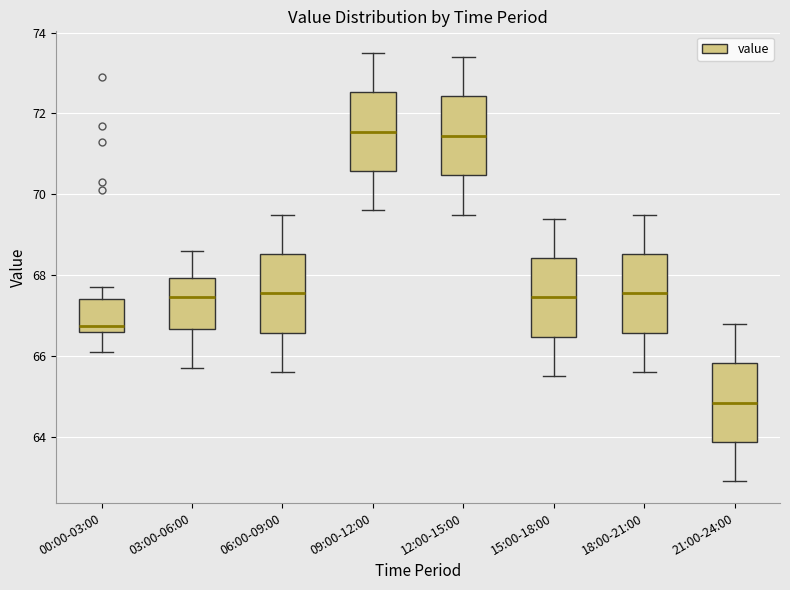

Reading left to right, read every box against the y-axis: the position of its median line, the range the box covers, and the ends of its whiskers. The values are not printed on the chart, so give them approximately, as read against the axis.

00:00-03:00: median 66.8, box 66.6 to 67.4, whiskers 66.2 to 67.8
03:00-06:00: median 67.4, box 66.6 to 68.0, whiskers 65.8 to 68.6
06:00-09:00: median 67.6, box 66.6 to 68.6, whiskers 65.6 to 69.6
09:00-12:00: median 71.6, box 70.6 to 72.6, whiskers 69.6 to 73.6
12:00-15:00: median 71.4, box 70.4 to 72.4, whiskers 69.6 to 73.4
15:00-18:00: median 67.4, box 66.4 to 68.4, whiskers 65.6 to 69.4
18:00-21:00: median 67.6, box 66.6 to 68.6, whiskers 65.6 to 69.6
21:00-24:00: median 64.8, box 63.8 to 65.8, whiskers 63.0 to 66.8